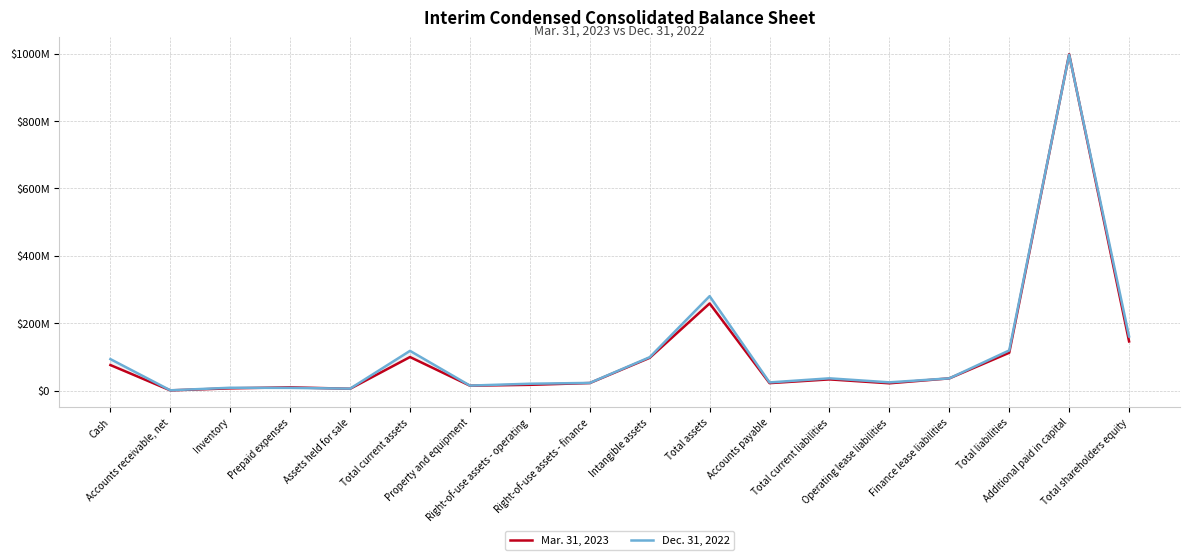

Does the chart have visible grid lines?

Yes